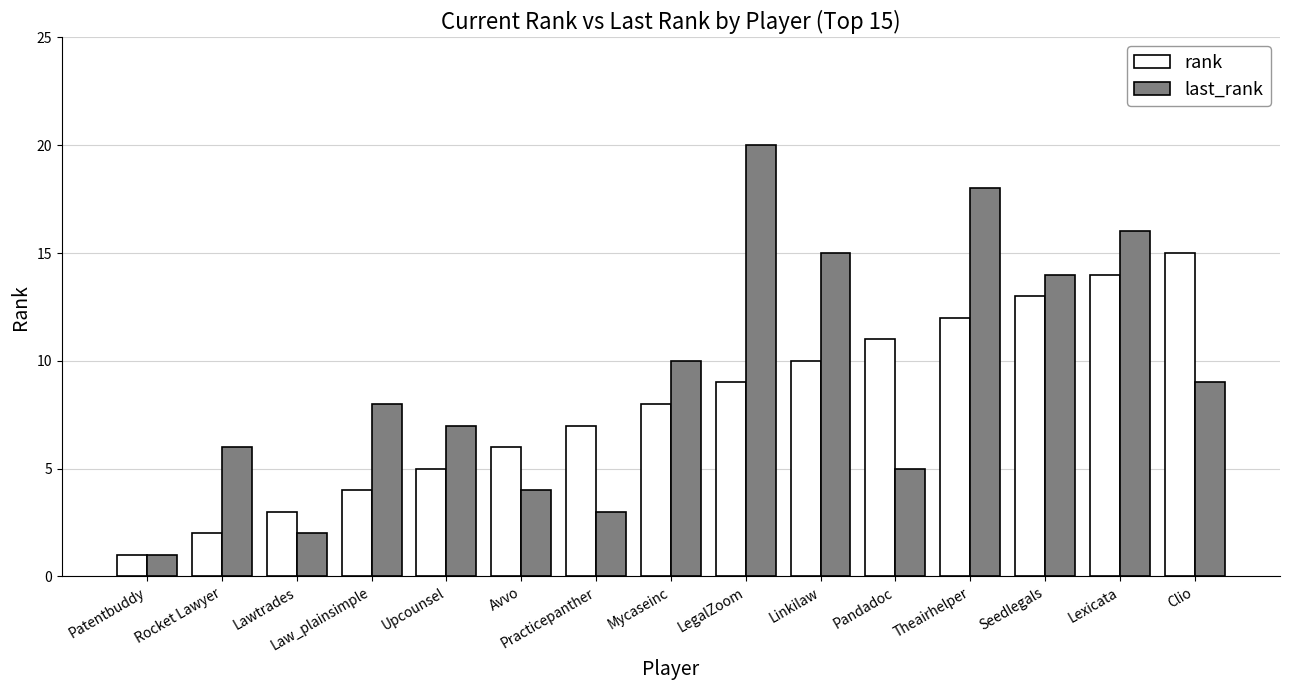

What is the average value of the last_rank series?

9